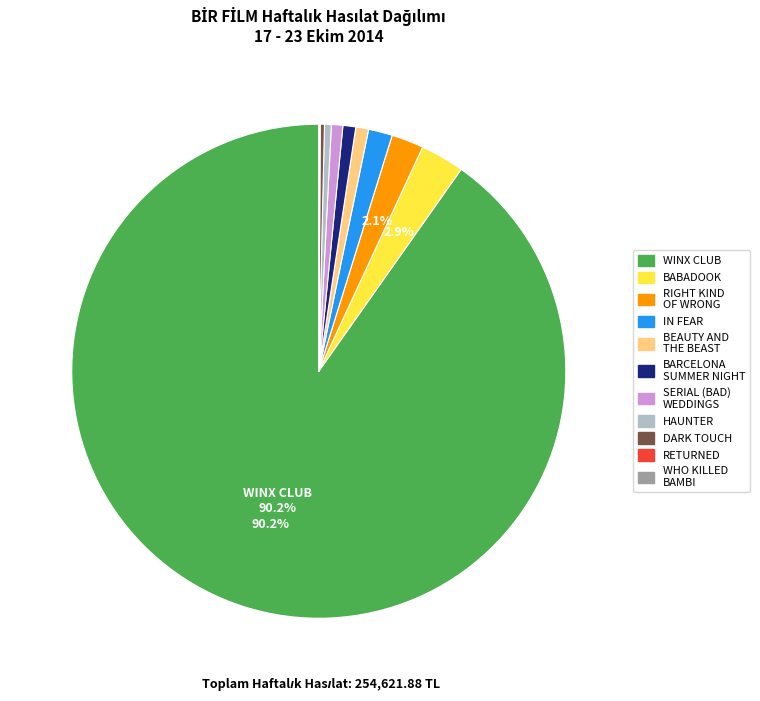

Is there any slice that represents more than half of the pie?

Yes